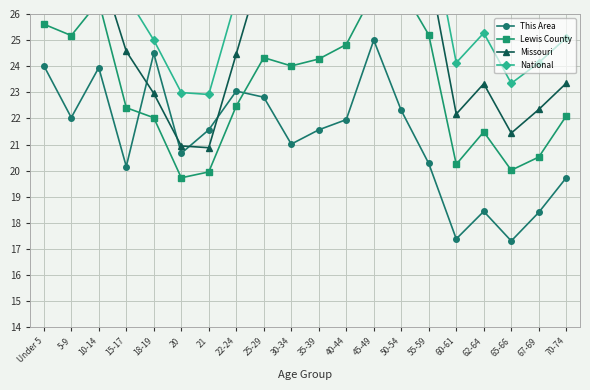

Where is National nearest to the value 26?

22-24